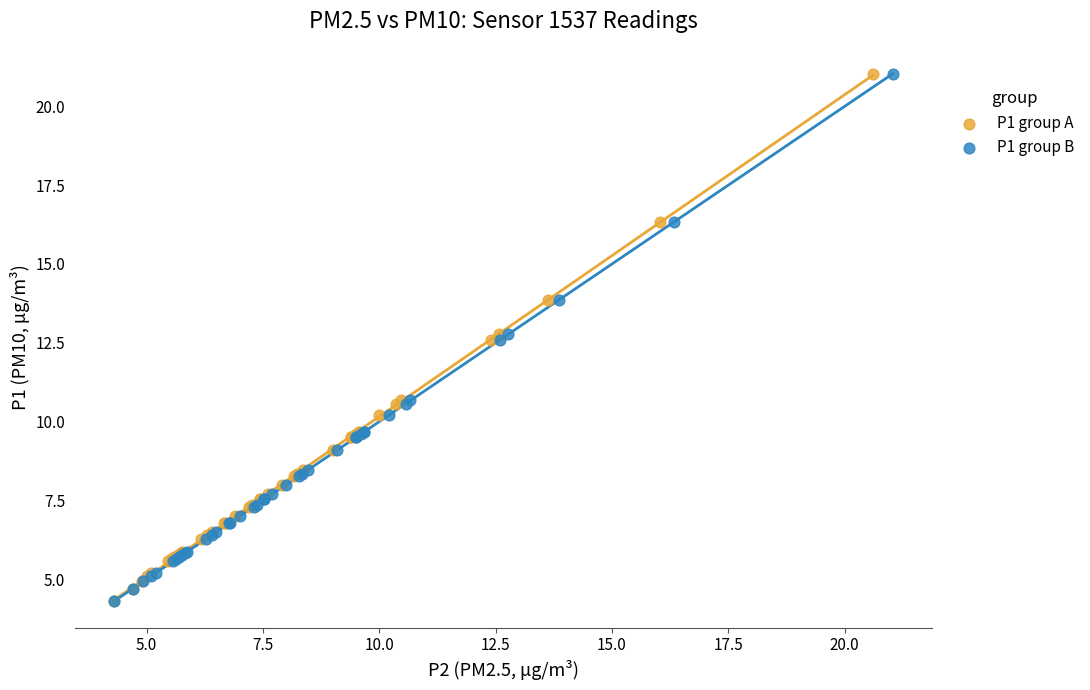

What are all the series names shown in the legend?

P1 group A, P1 group B